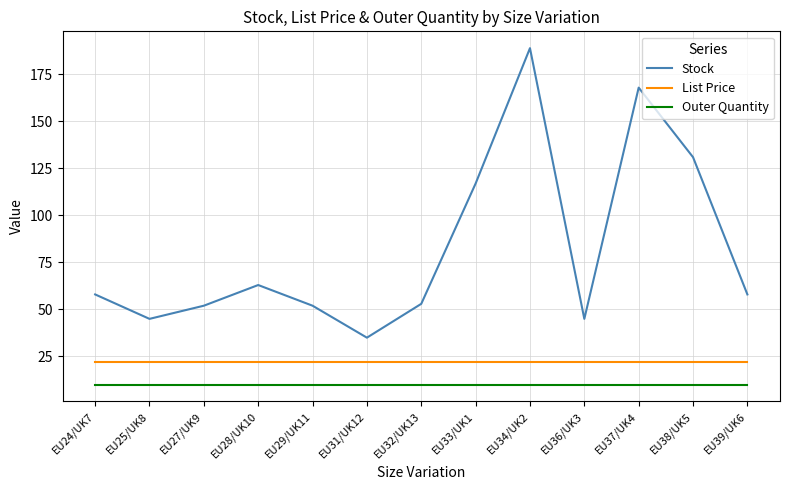

What is the spread (max minus min) of values at EU32/UK13?

43.0